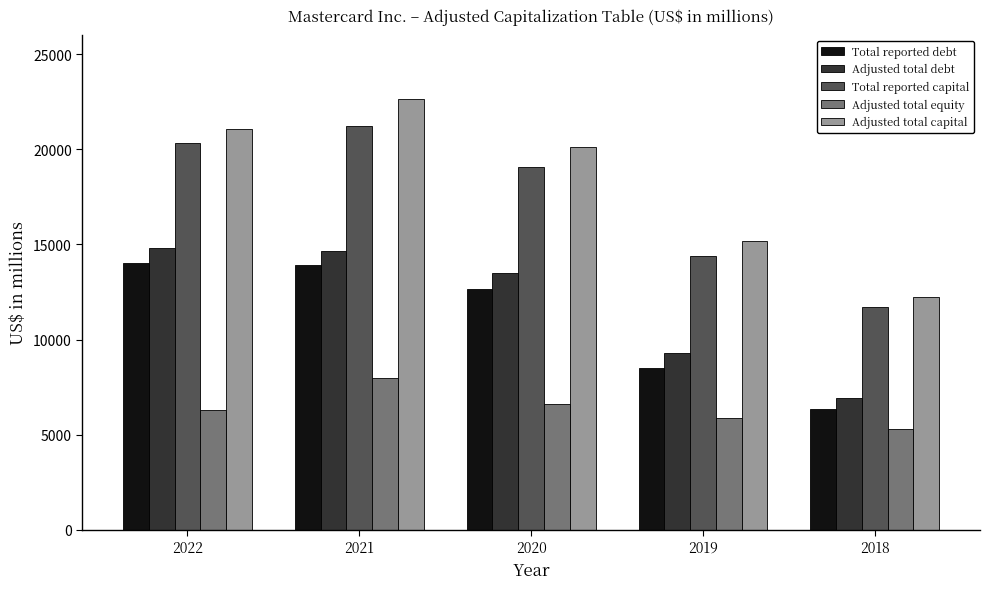

Does the chart contain any negative values?

No